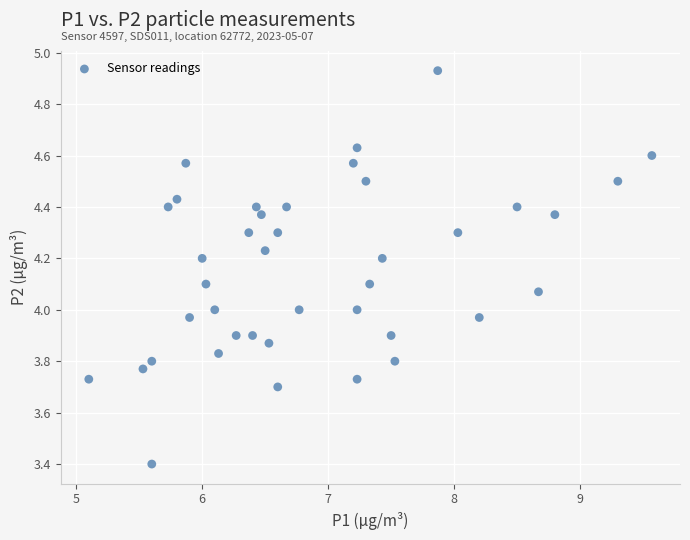

What is the range of X values (max minus min)?

4.5